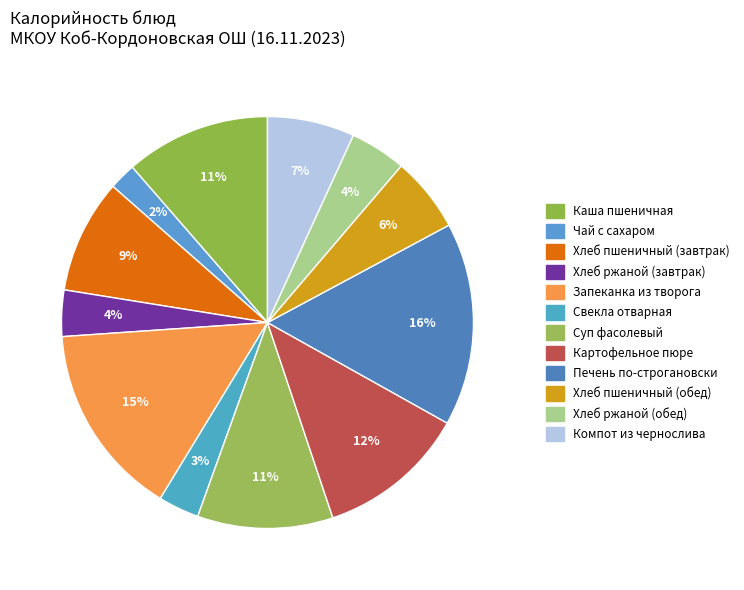

Is it true that Хлеб ржаной (завтрак) is 4% of the pie?

True